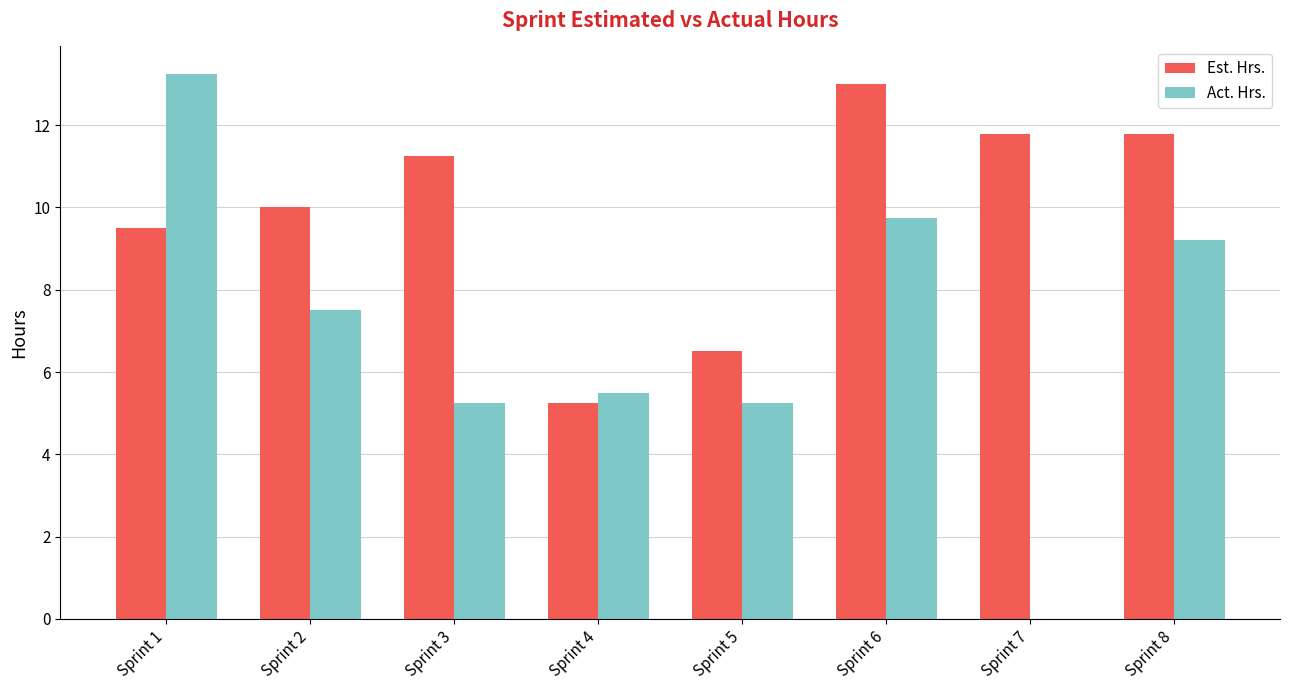

True or false: Act. Hrs. has a value of 9.8 at Sprint 6.

True